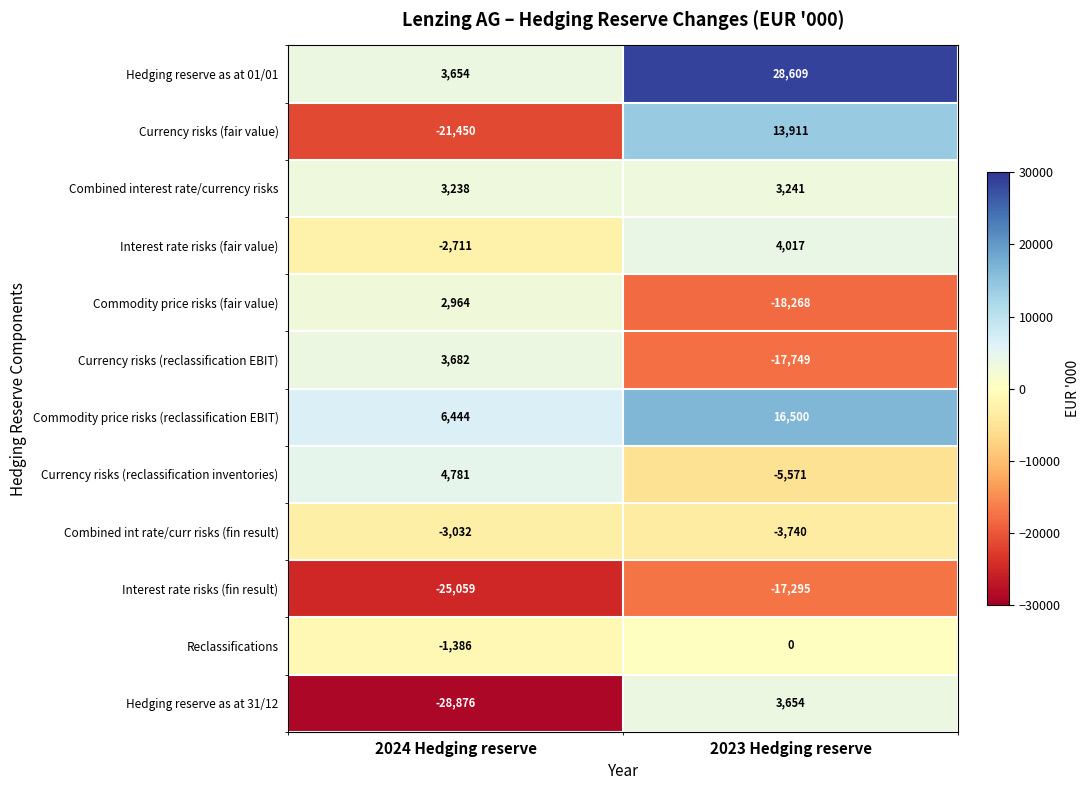

Where is Hedging reserve as at 01/01 nearest to the value 16131?

2024 Hedging reserve